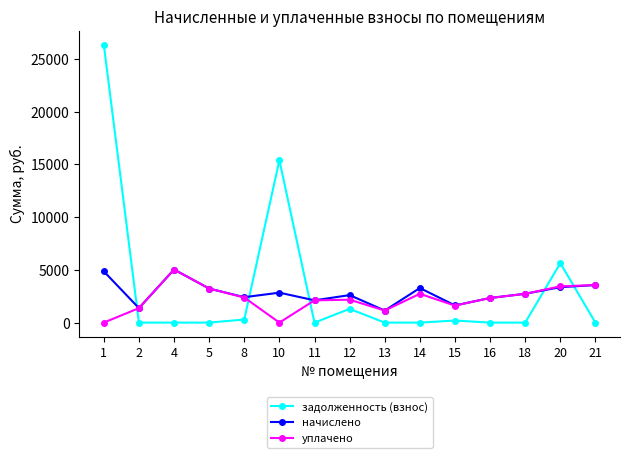

Where is the first local minimum for начислено?

2